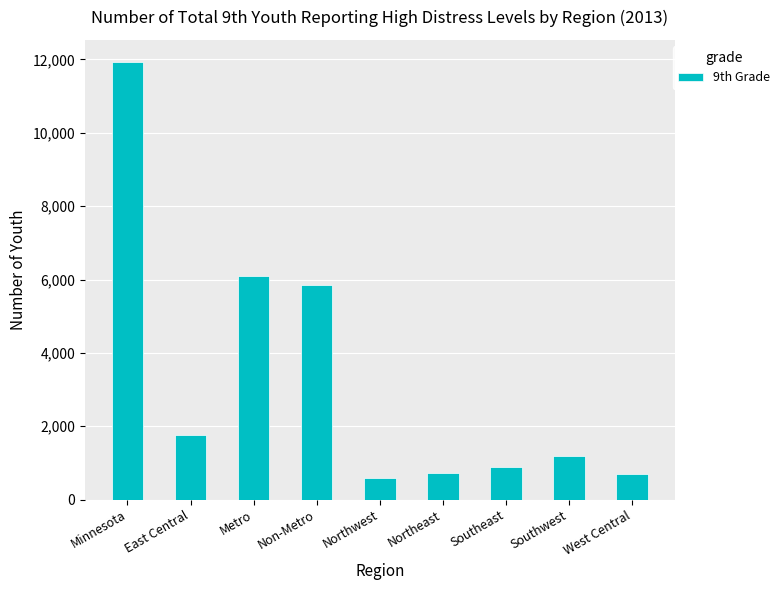

How many data points does each series have?

9